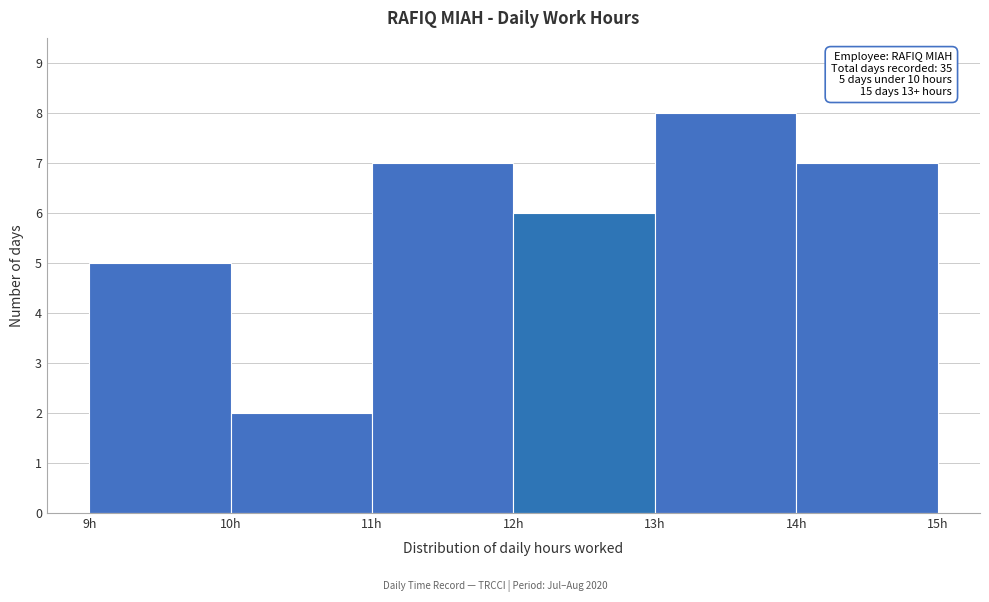

Which range on the x-axis has the tallest bar?

13 to 14